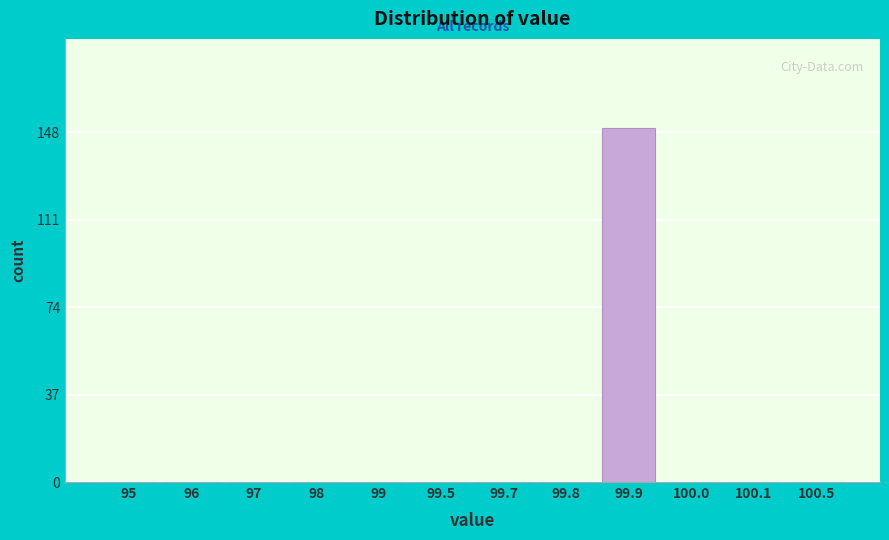

Reading left to right, extract all data points from this chart.

95=0	96=0	97=0	98=0	99=0	99.5=0	99.7=0	99.8=0	99.9=150	100.0=0	100.1=0	100.5=0